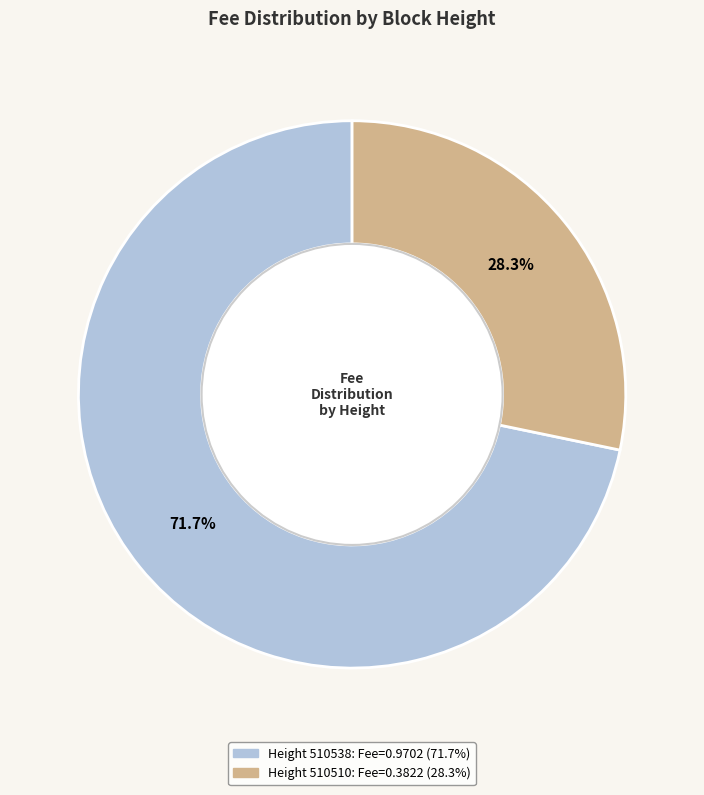

Does any single category account for the majority?

Yes